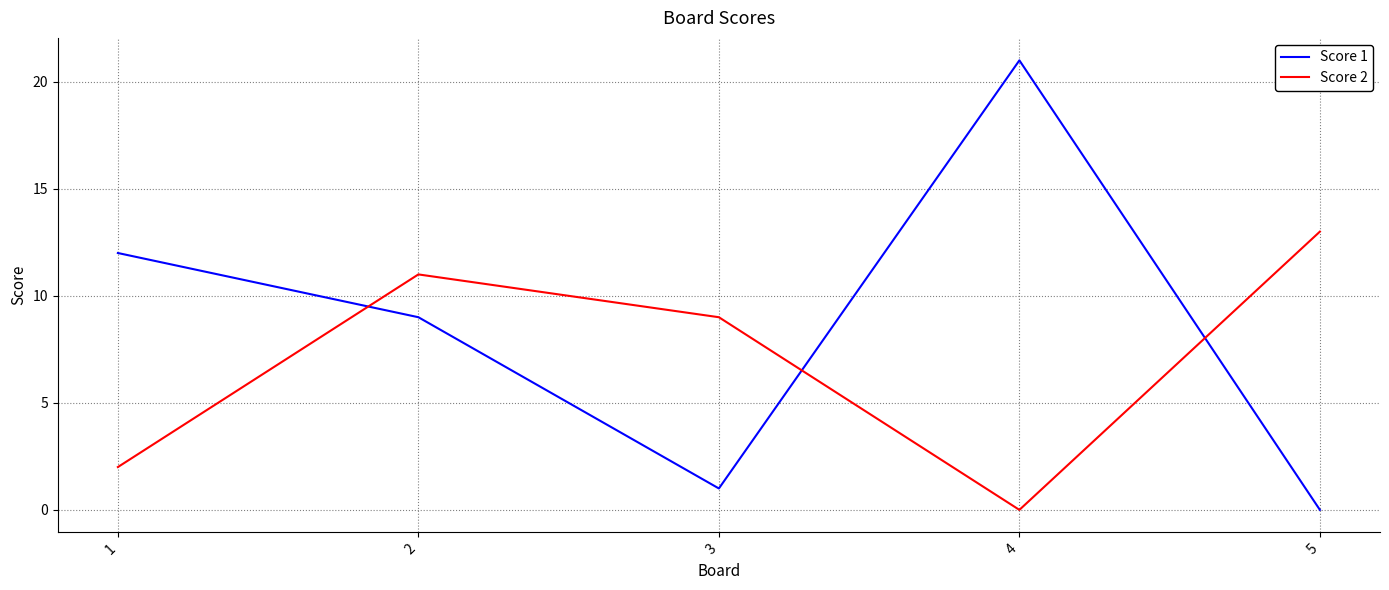

True or false: Score 1 has a value of 12 at 1.

True